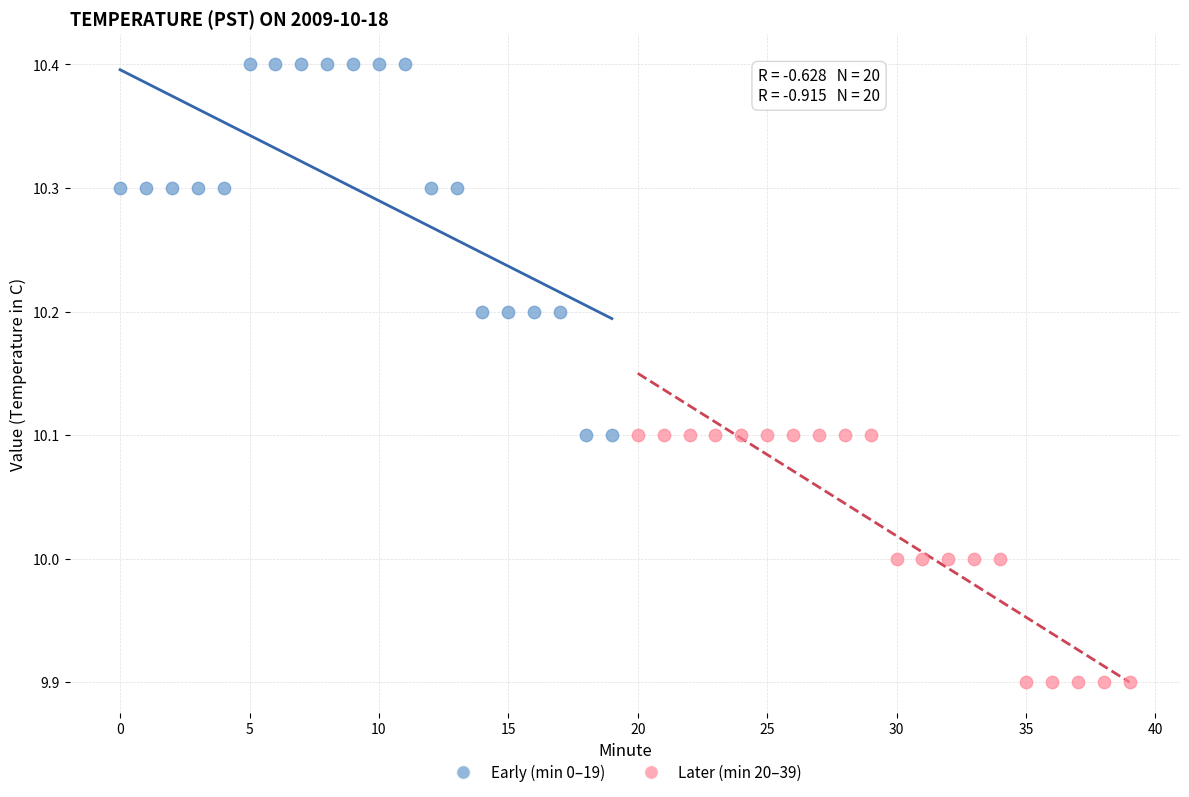

Which series contains the lowest Y value?

Later (min 20–39)